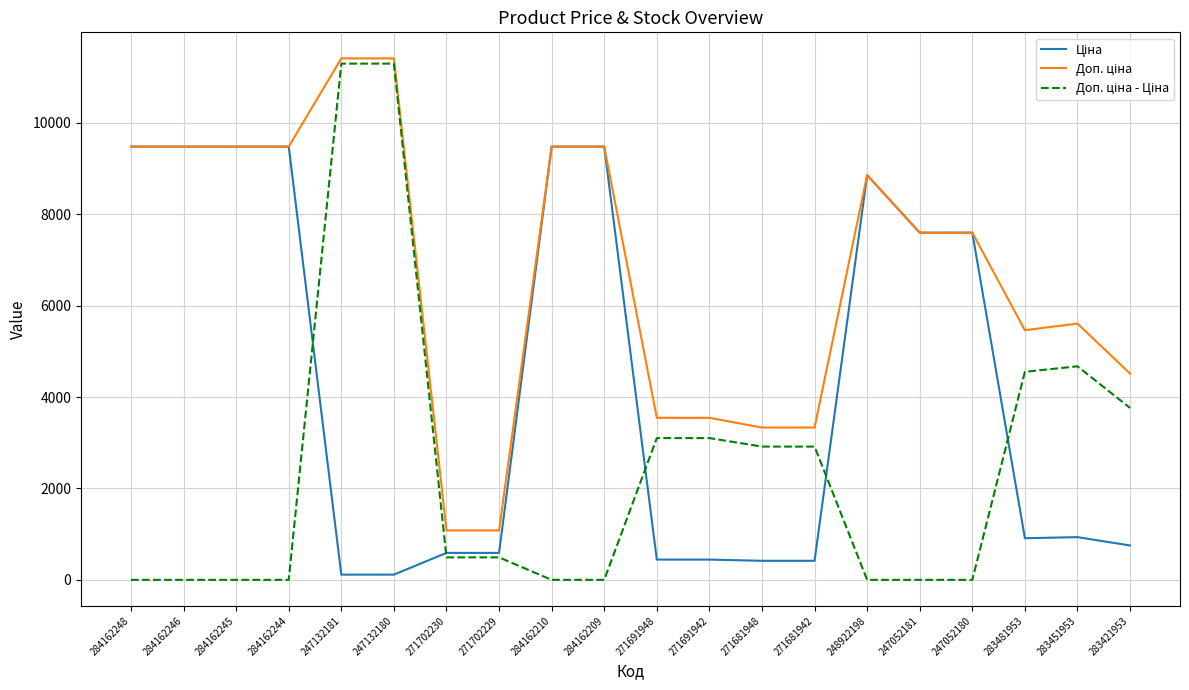

What is the total value across all series at 247052181?

15193.1